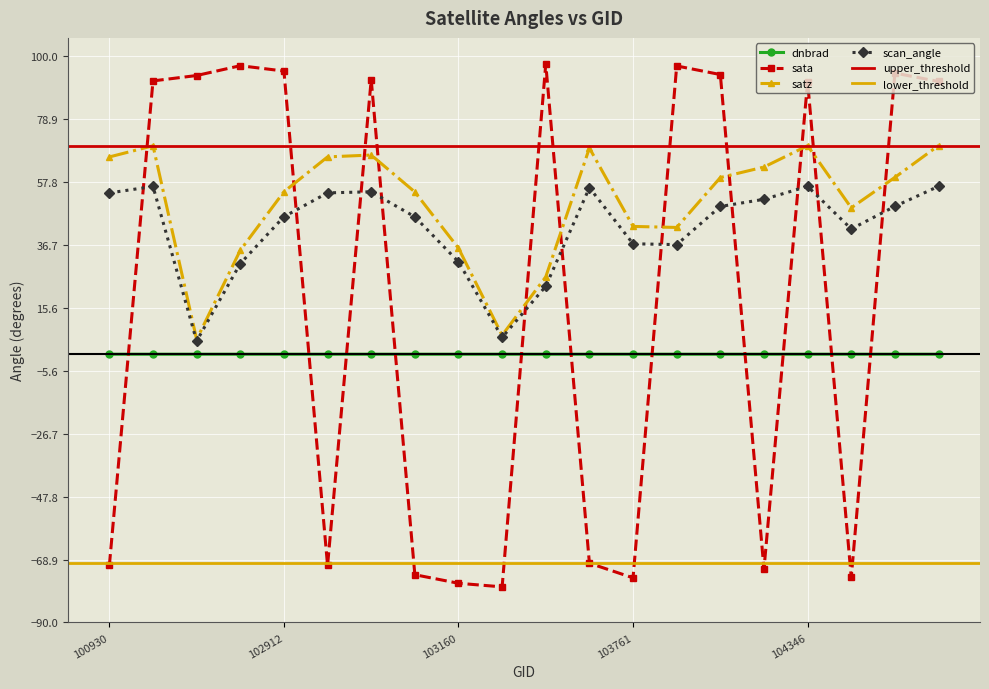

What is the value of the sata point at the 8th from the left?

-74.0